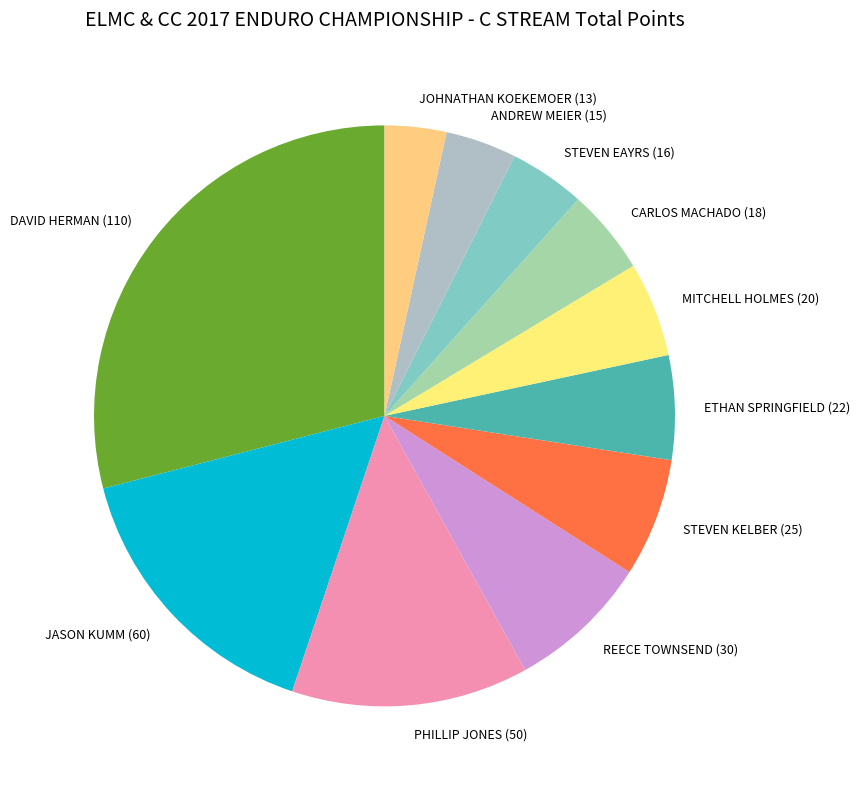

Is the sum of MITCHELL HOLMES (20) and ETHAN SPRINGFIELD (22) greater than half?

No